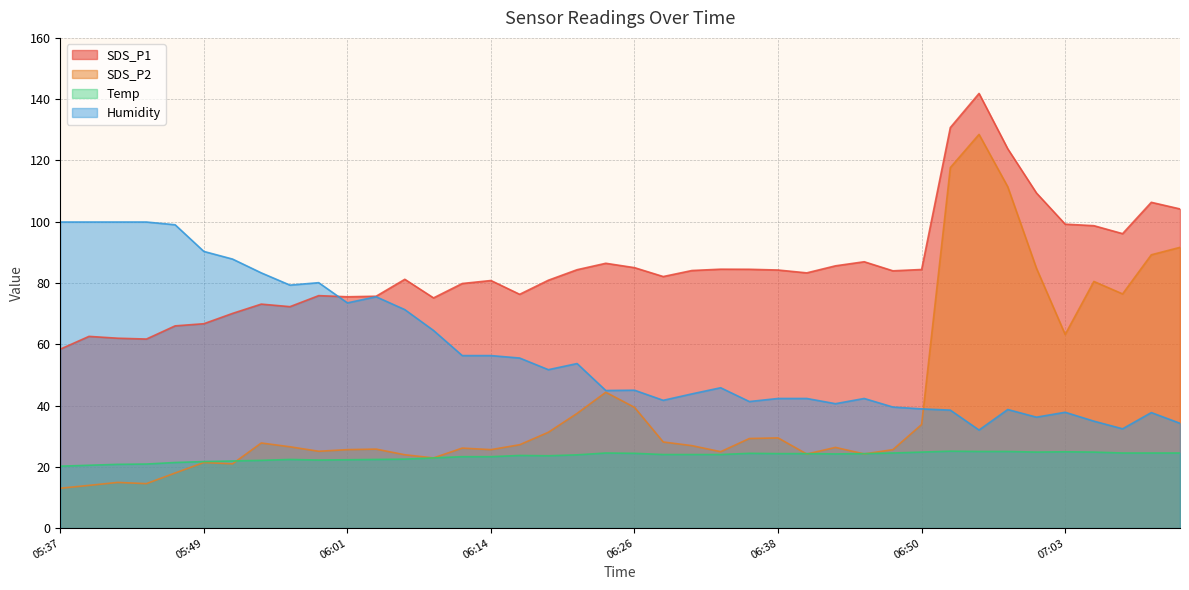

What is the total value across all series at 06:04?

199.3